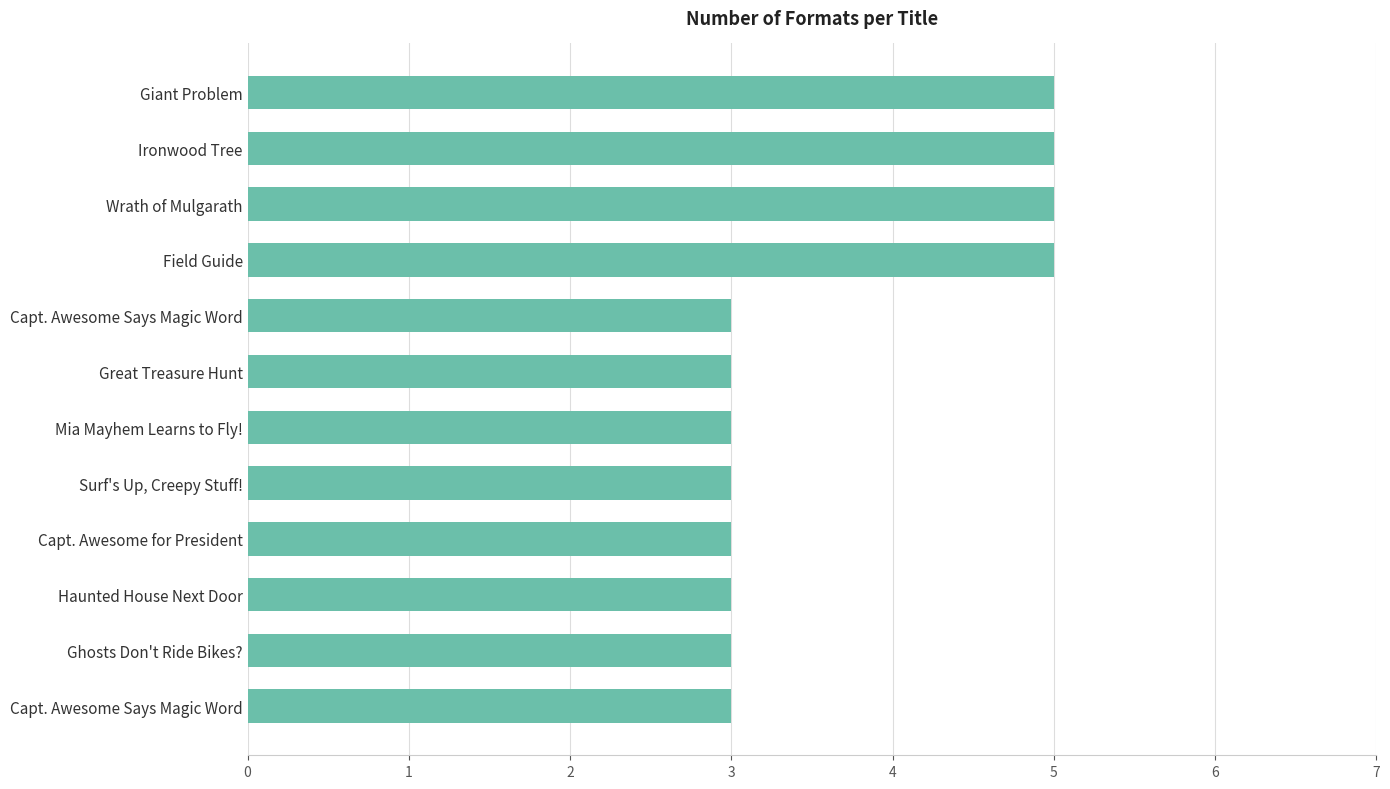

What is the minimum value shown in the chart?

3